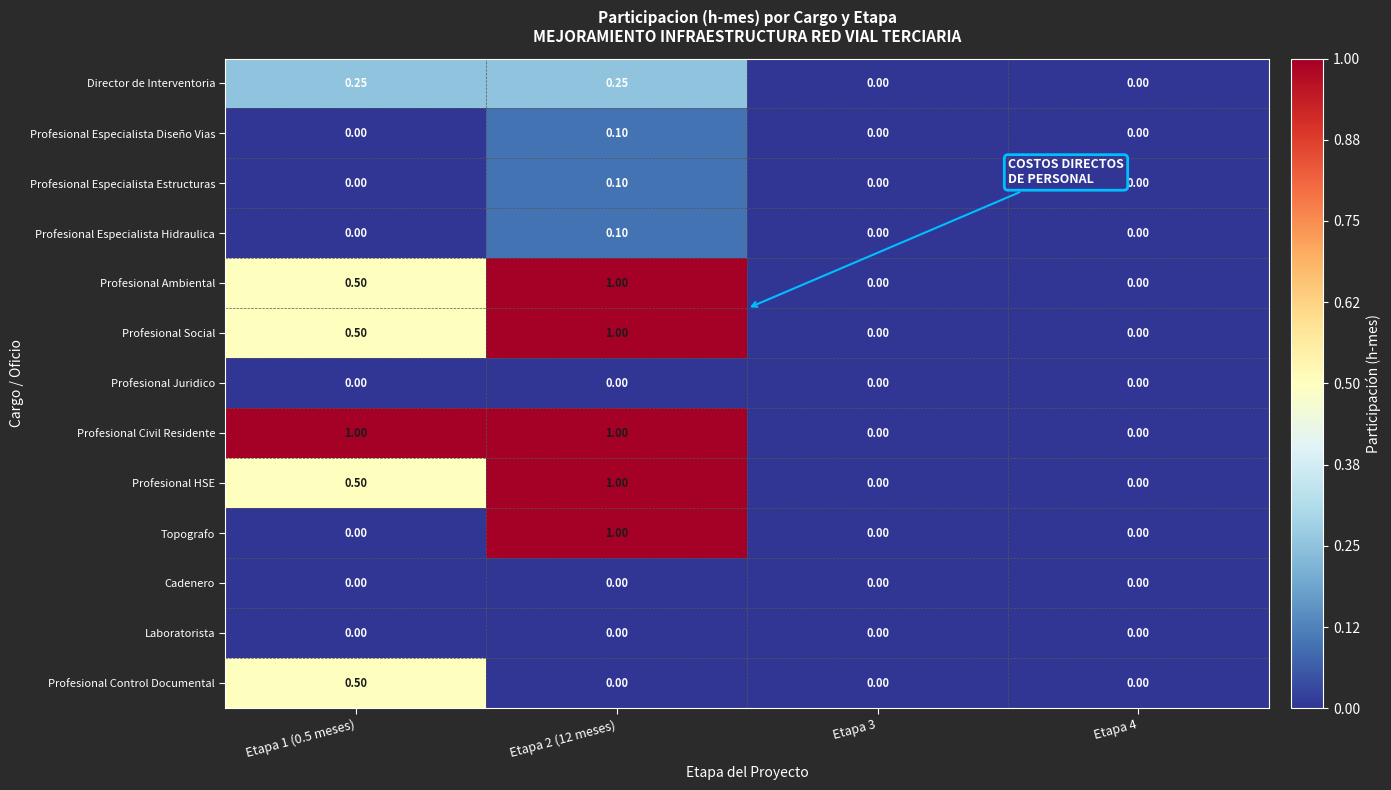

What is the spread (max minus min) of values at Etapa 1 (0.5 meses)?

1.0